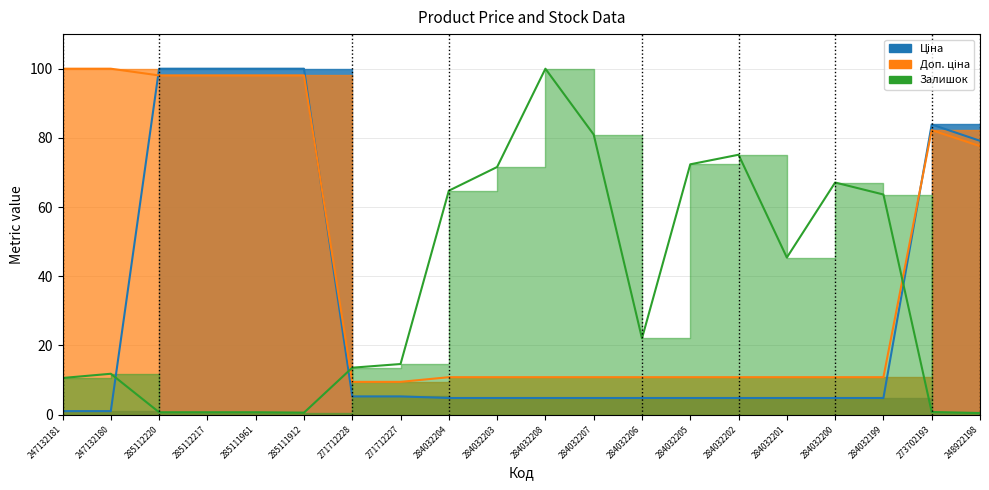

What is the label of the 2nd point from the left?

247132180